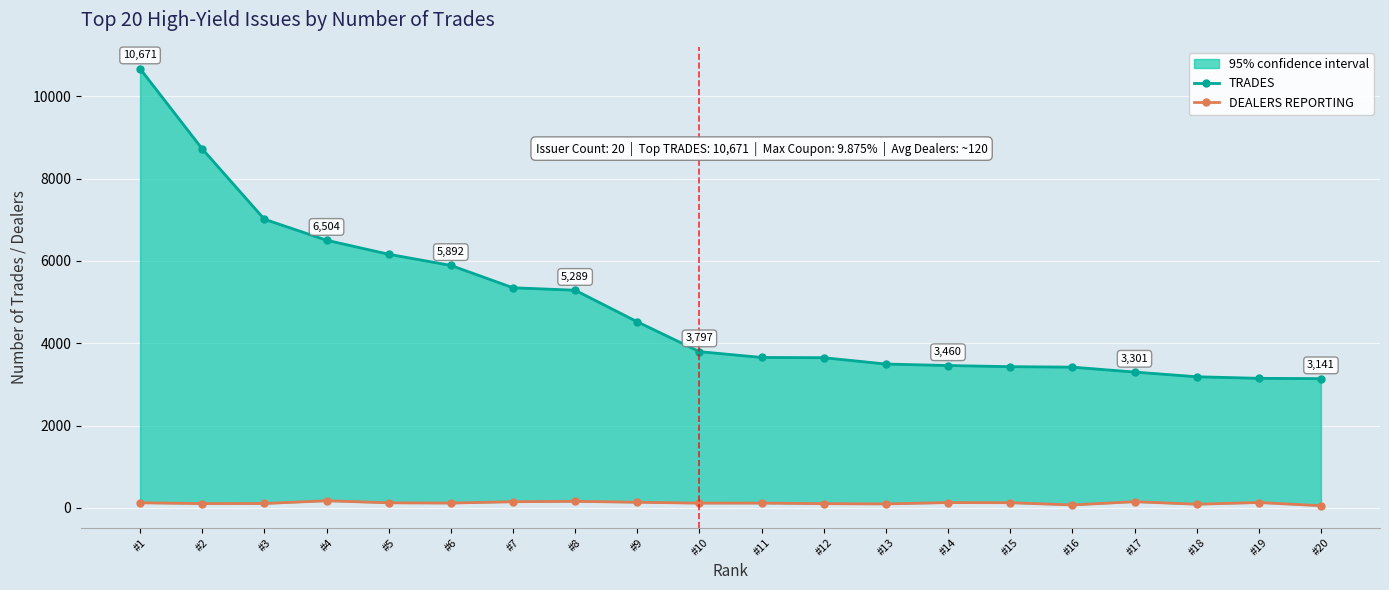

What is the difference between the maximum and minimum values in the TRADES series?

7530